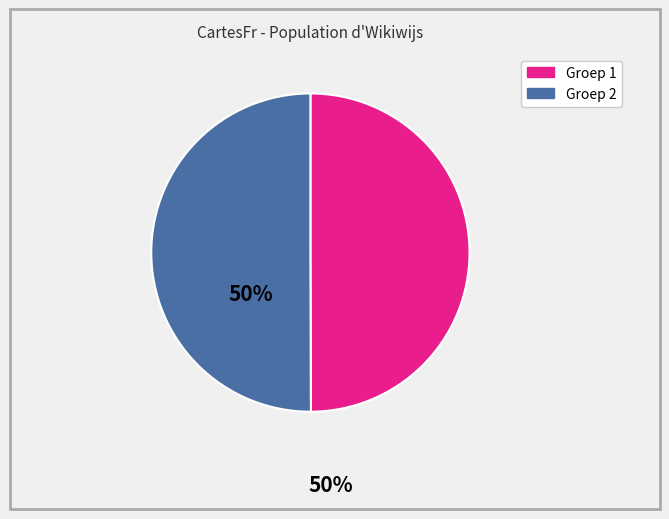

How many segments does this pie chart have?

2